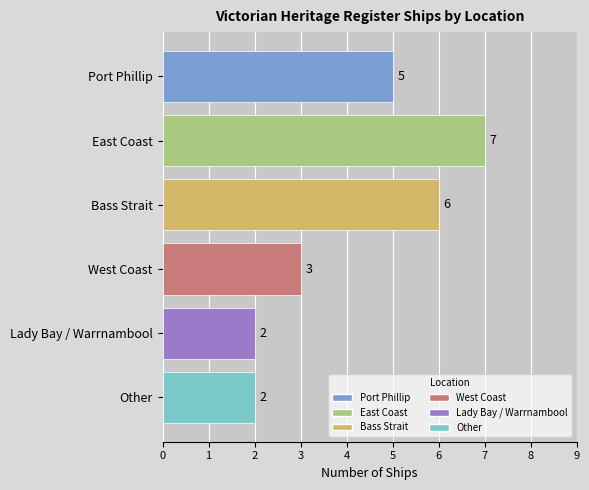

Between Lady Bay / Warrnambool and Bass Strait, which is larger?

Bass Strait